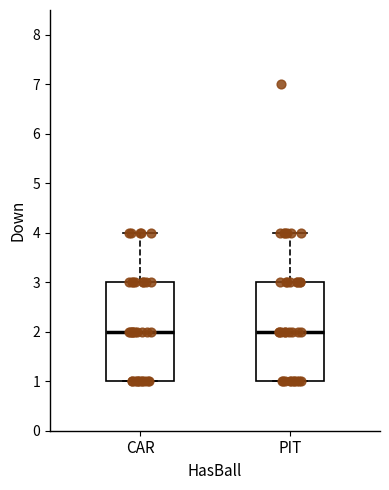

Reading left to right, transcribe this box plot: for each box, give where its median line is, the range the box spans, and where its two whiskers end, as read against the y-axis. The values are not printed on the chart, so give them approximately, as read against the axis.

CAR: median 2, box 1 to 3, whiskers 1 to 4
PIT: median 2, box 1 to 3, whiskers 1 to 4